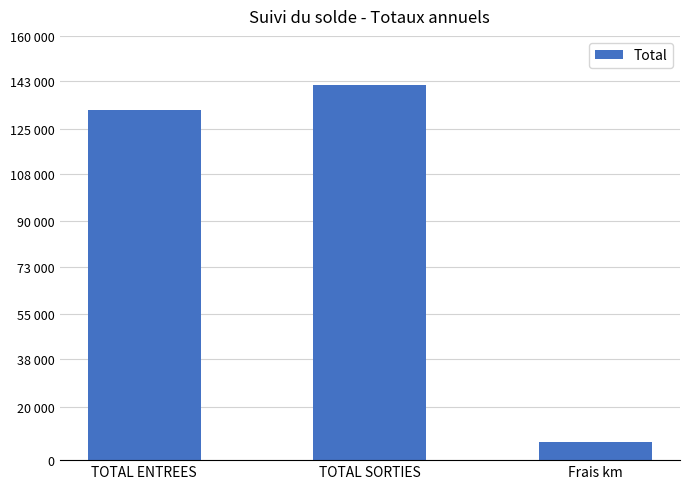

Reading left to right, what are all the values shown in this chart?

TOTAL ENTREES=132209.6	TOTAL SORTIES=141413.3	Frais km=6725.5